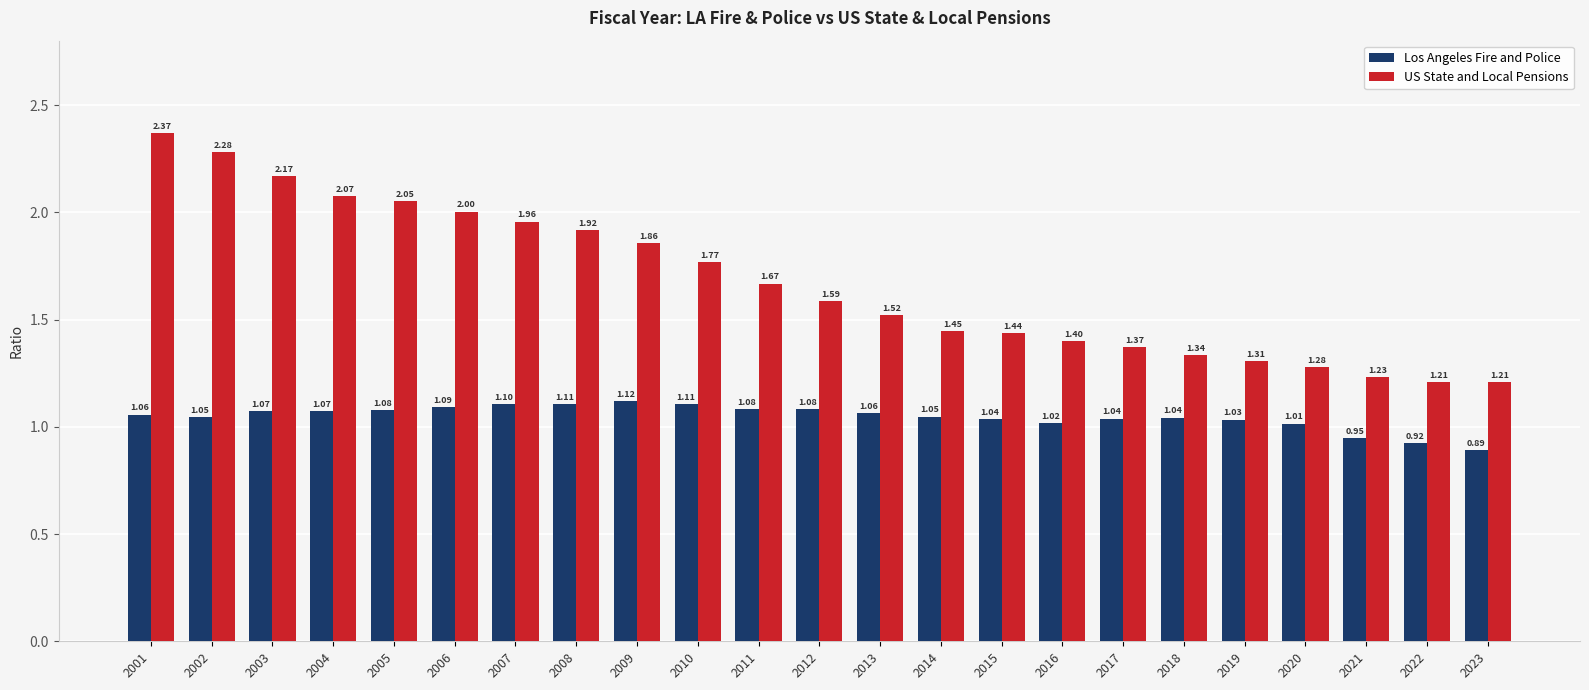

Between 2004 and 2015, which series saw the biggest shift?

US State and Local Pensions